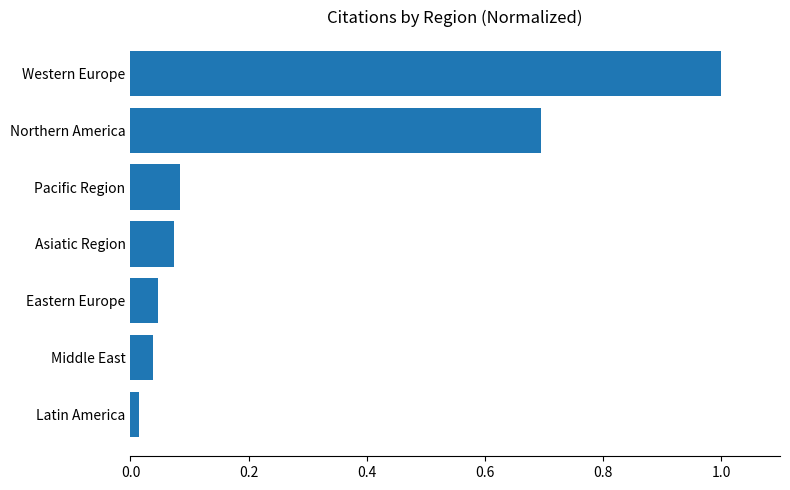

What is the average value?

0.3